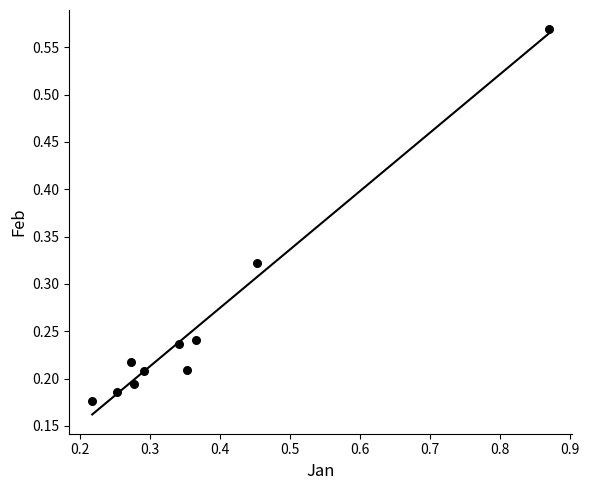

What is the average X value?

0.4